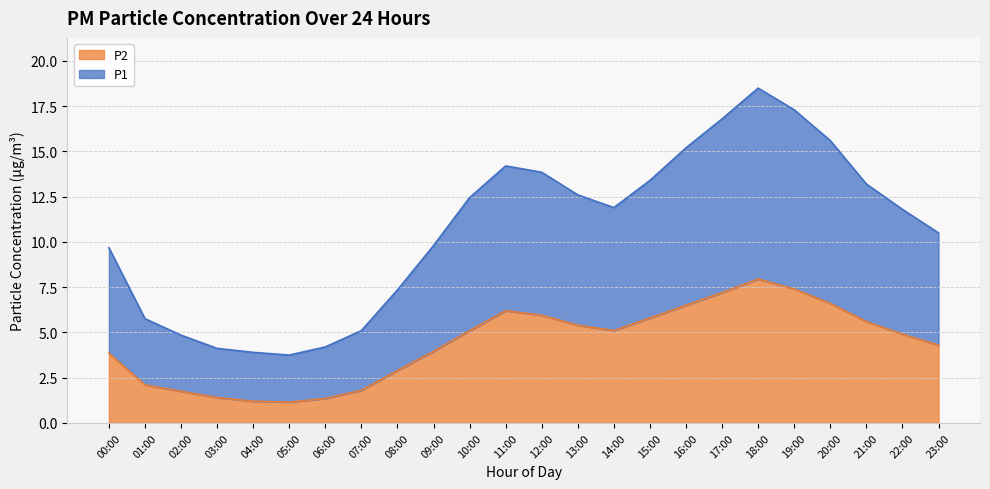

At which category is the sum across all series the highest?

18:00